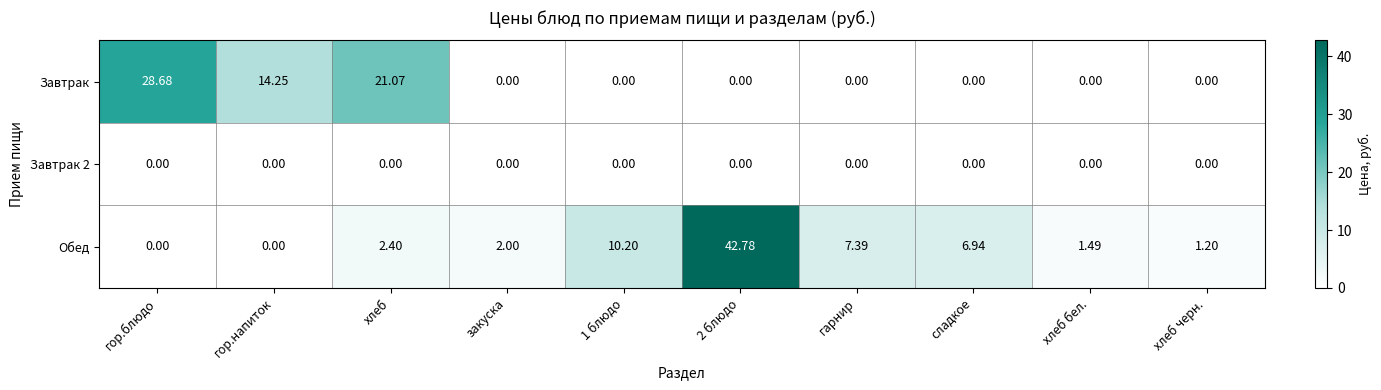

Which series has the widest spread of values?

Обед